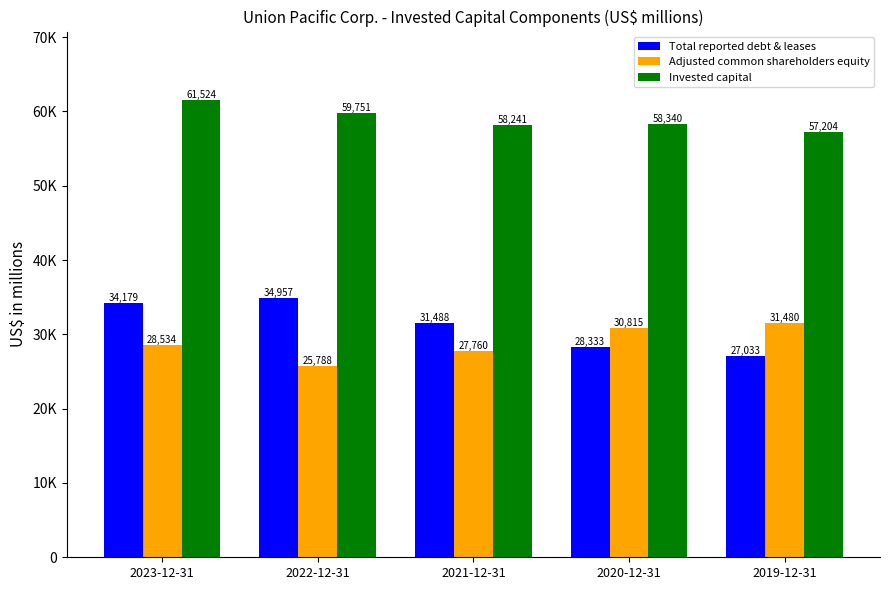

What are all the series names shown in the legend?

Total reported debt & leases, Adjusted common shareholders equity, Invested capital